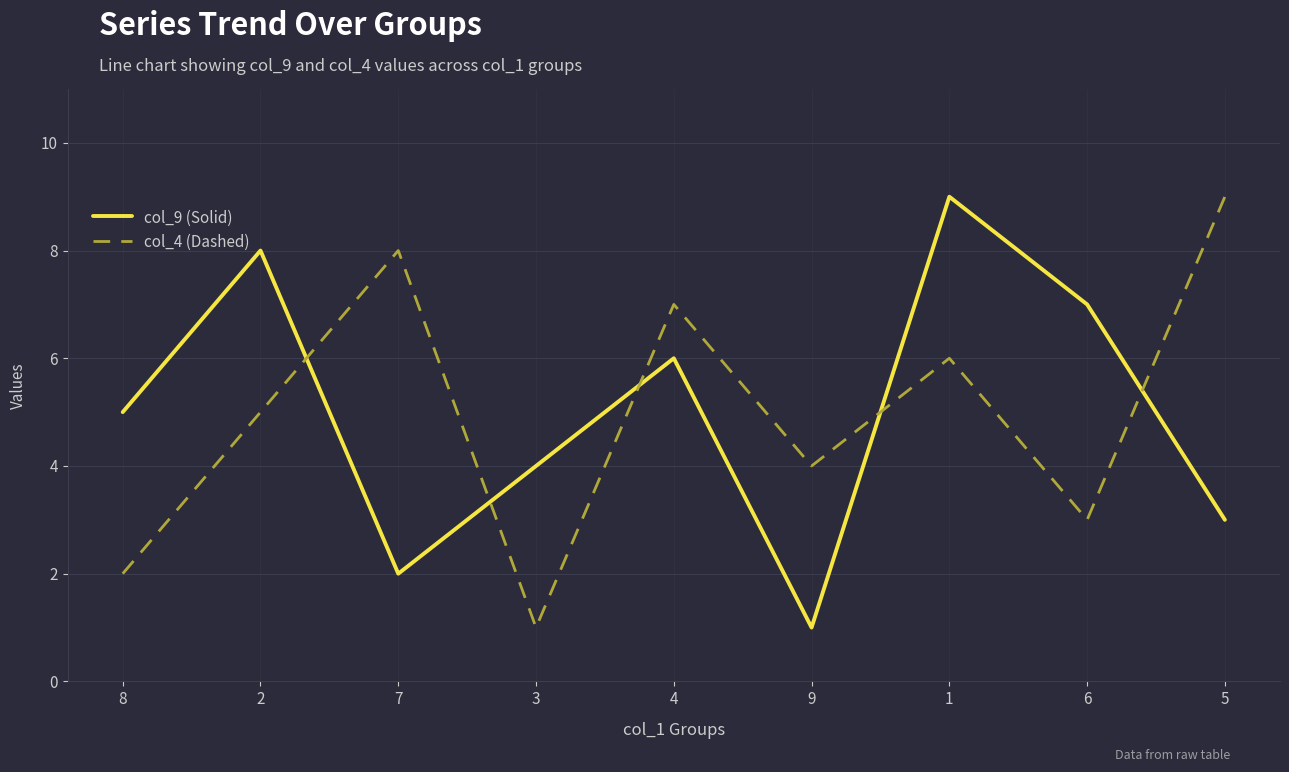

Is the value of col_9 (Solid) at 4 greater than the value of col_4 (Dashed) at 9?

Yes